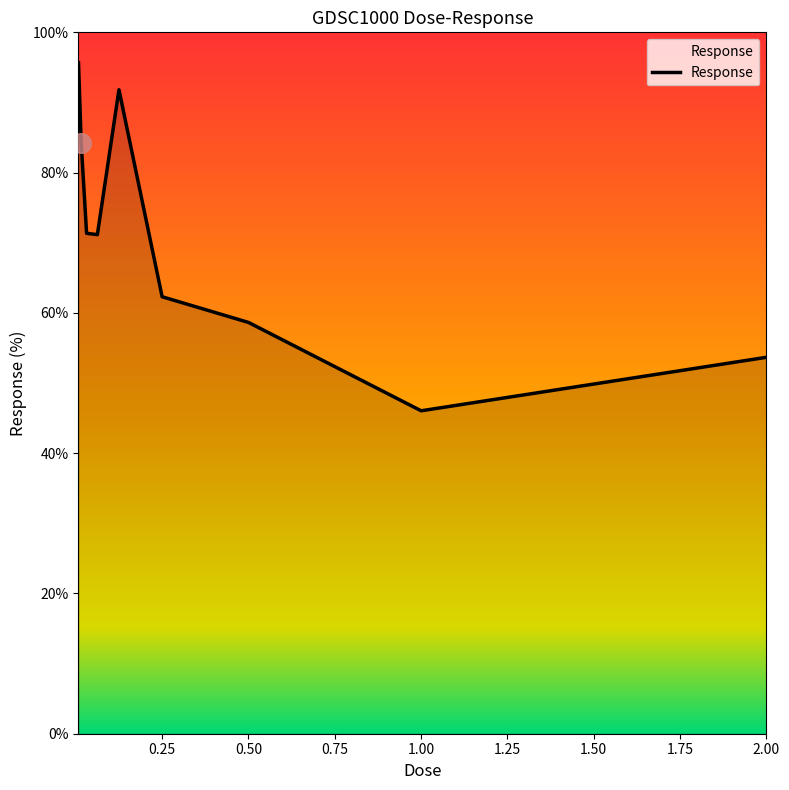

What is the difference between the maximum and minimum values?

49.6